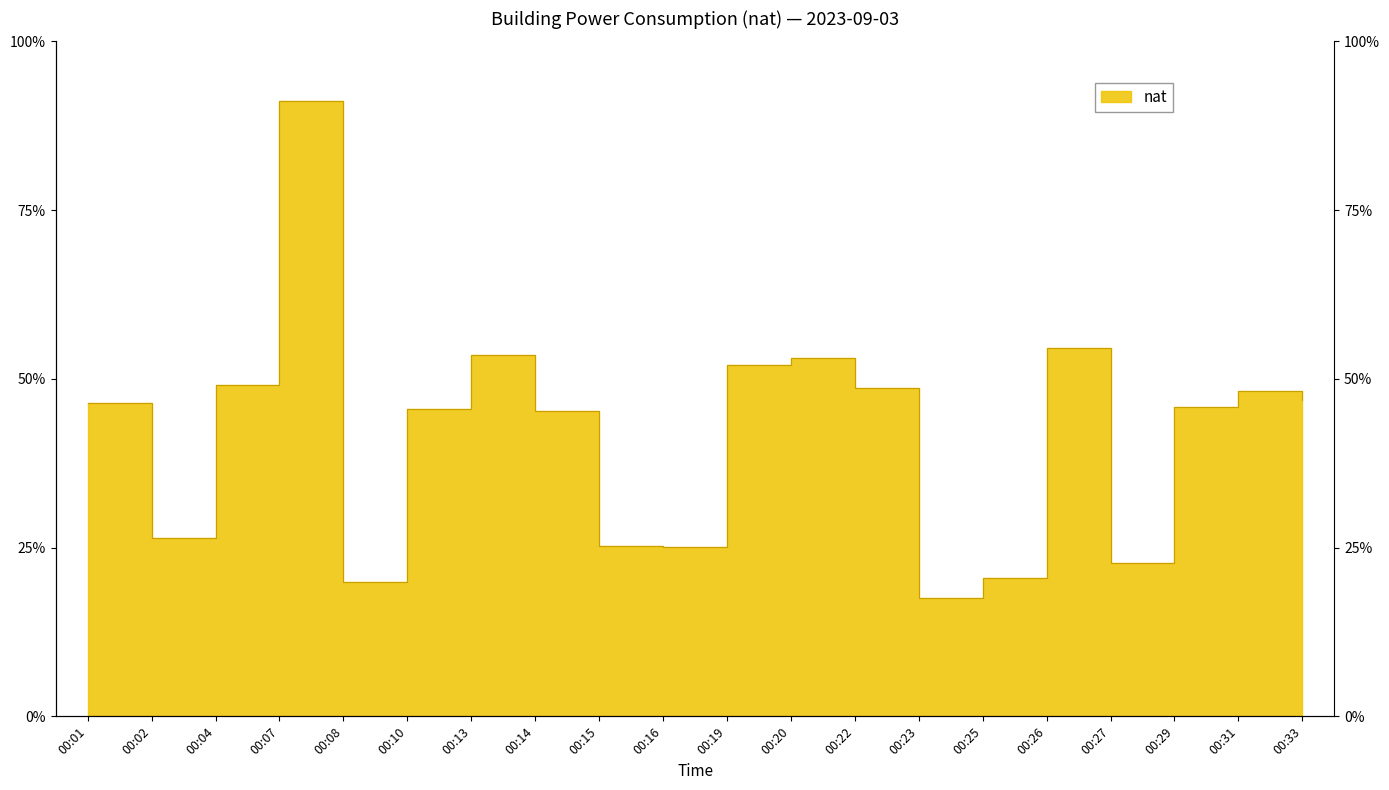

At which label does the data first exceed 418?

00:01